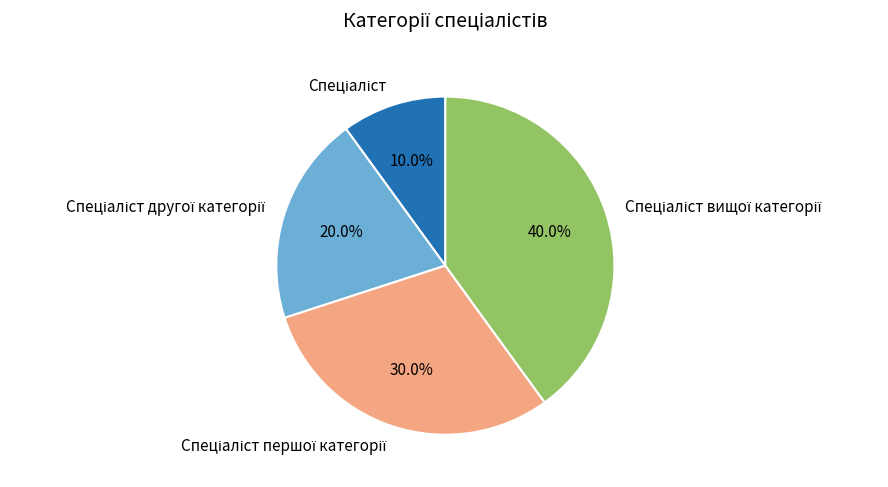

Is there a majority slice in this chart?

No